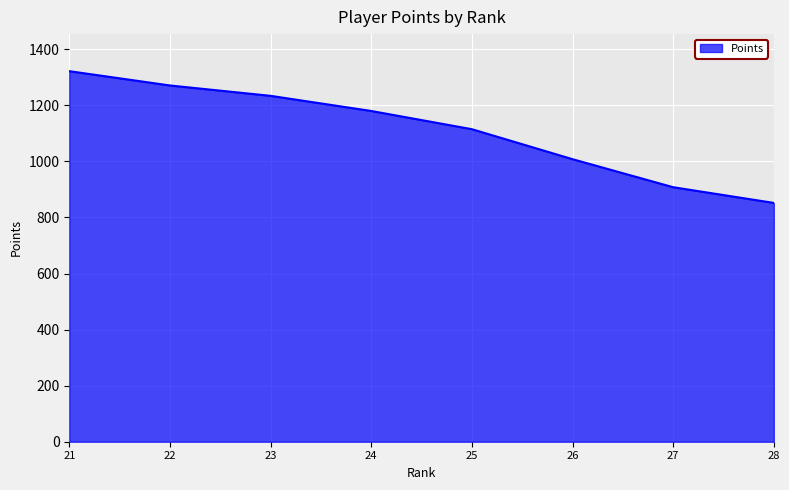

Does the chart display data point markers on the line(s)?

No